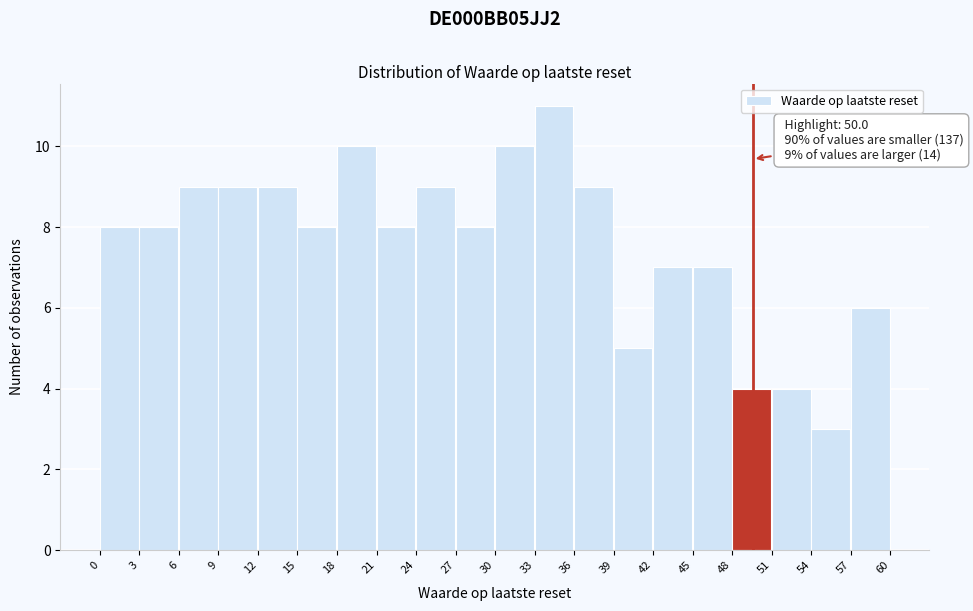

Which range on the x-axis has the tallest bar?

33 to 36